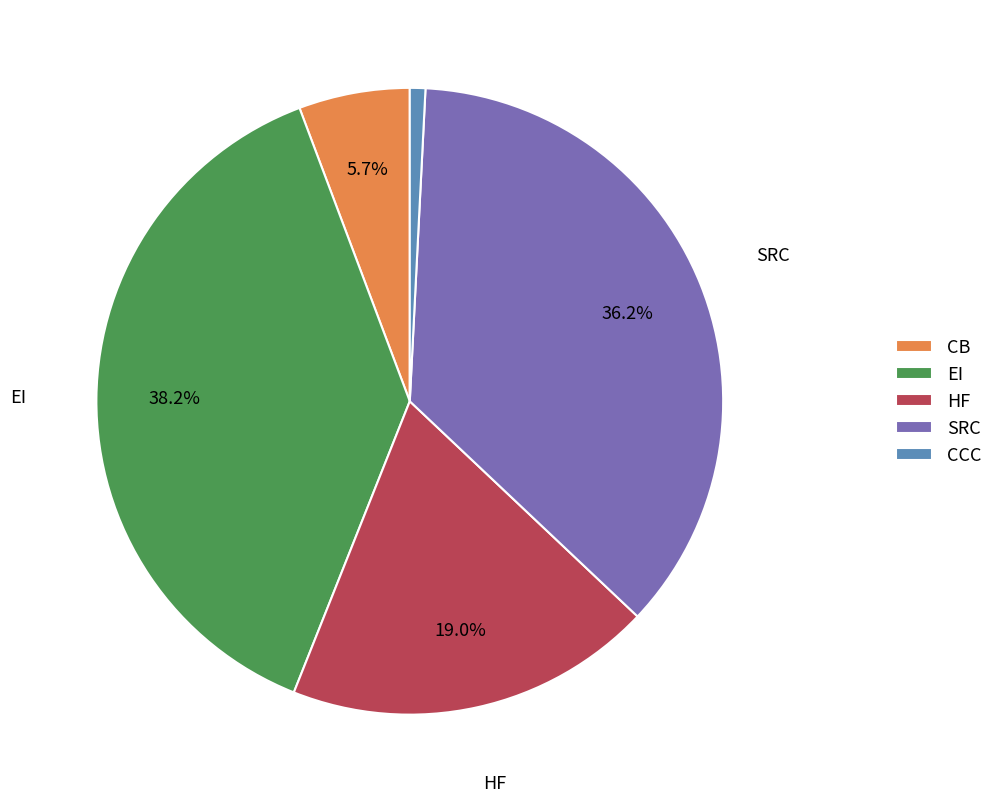

Is CCC the majority of the pie?

No